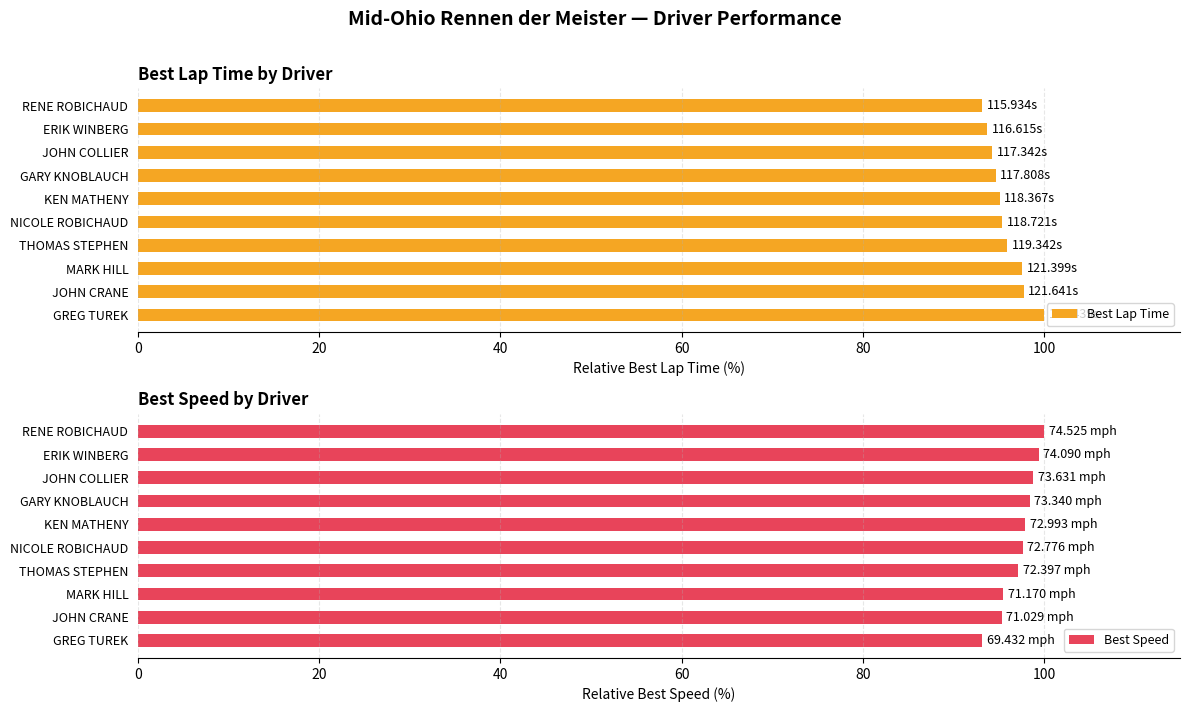

What is the difference between the second highest and second lowest values in the Best Lap Time series?

4.0